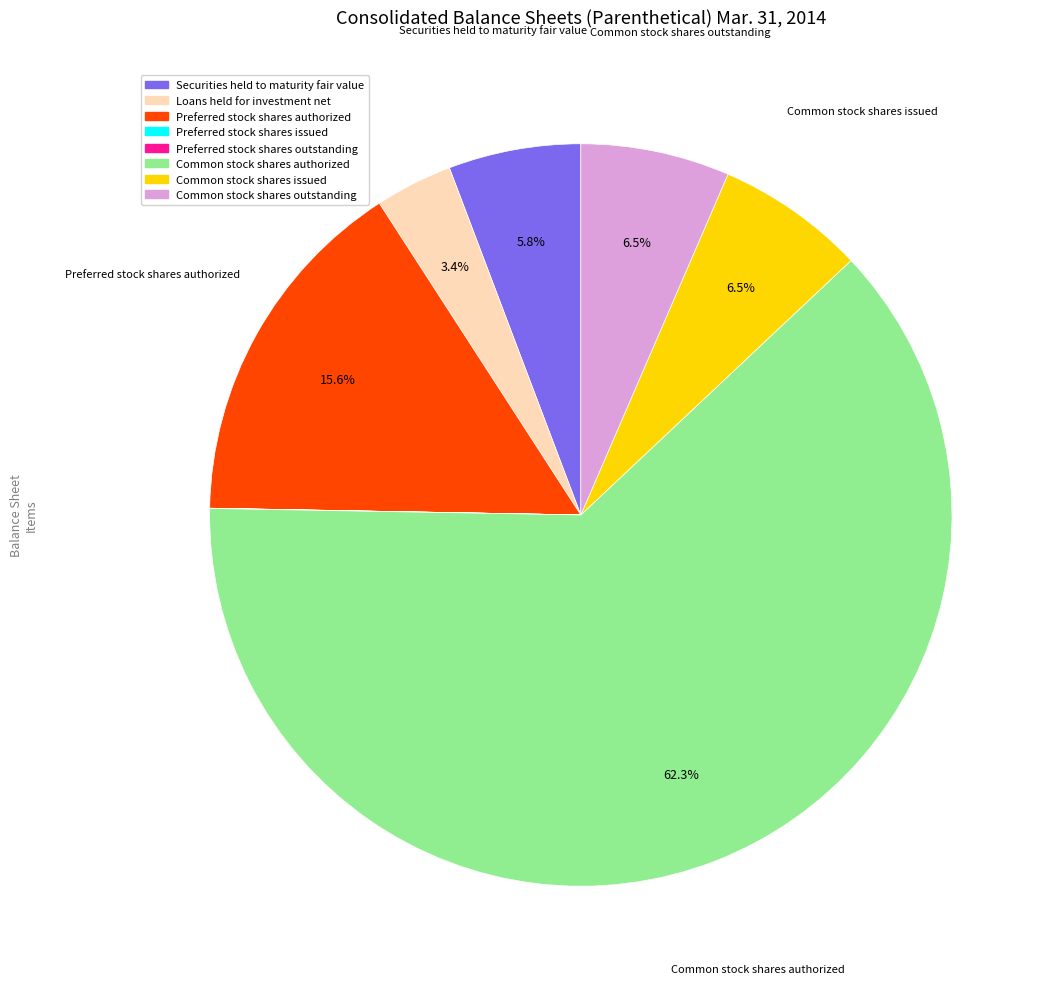

To the nearest percent, what is the combined percentage of Common stock shares authorized and Securities held to maturity fair value?

68%